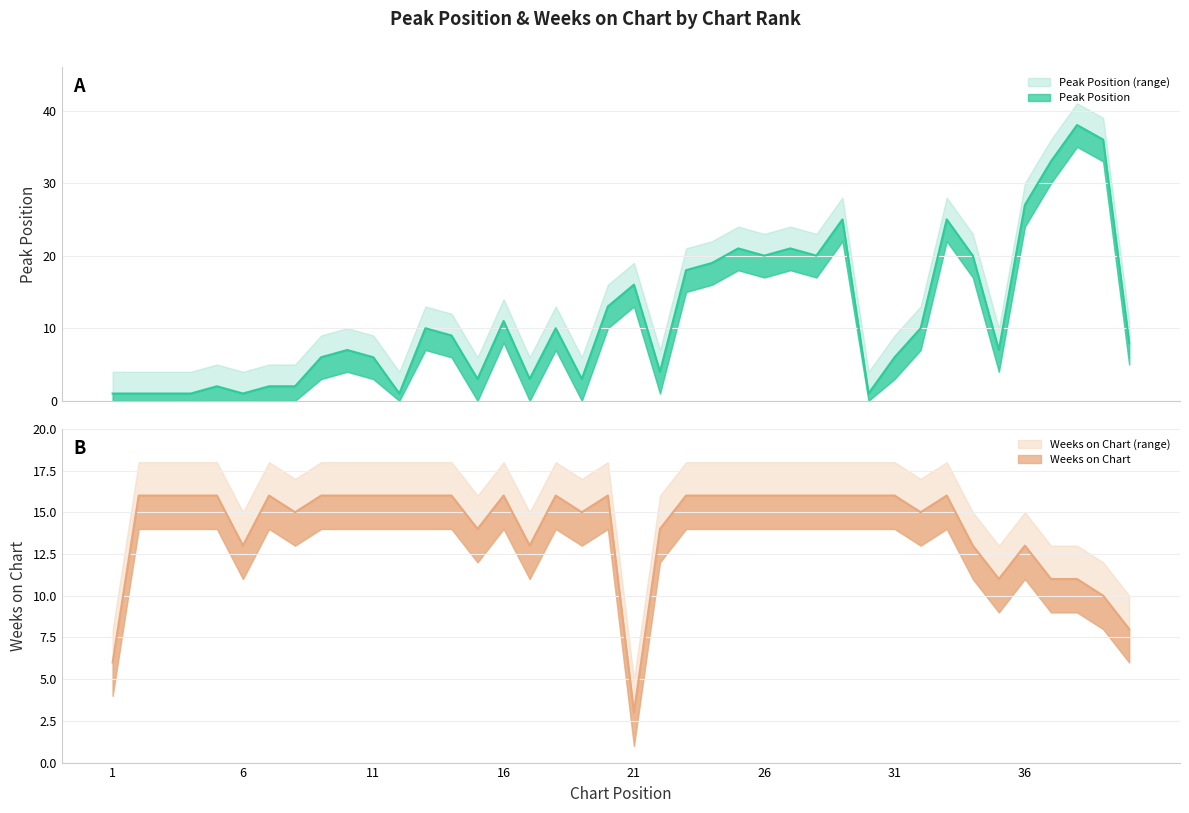

Between 22 and 32, which series saw the biggest shift?

Peak Position